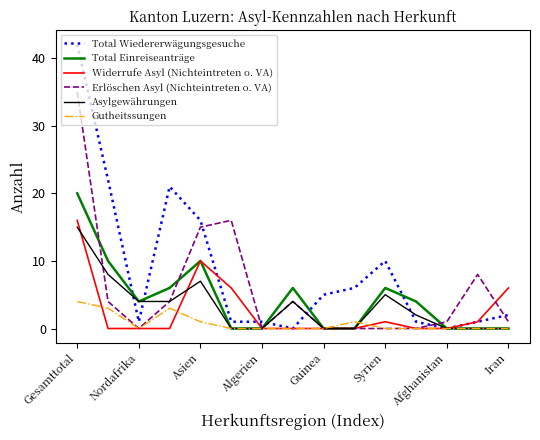

True or false: Total Wiedererwägungsgesuche and Erlöschen Asyl (Nichteintreten o. VA) cross at least once.

True